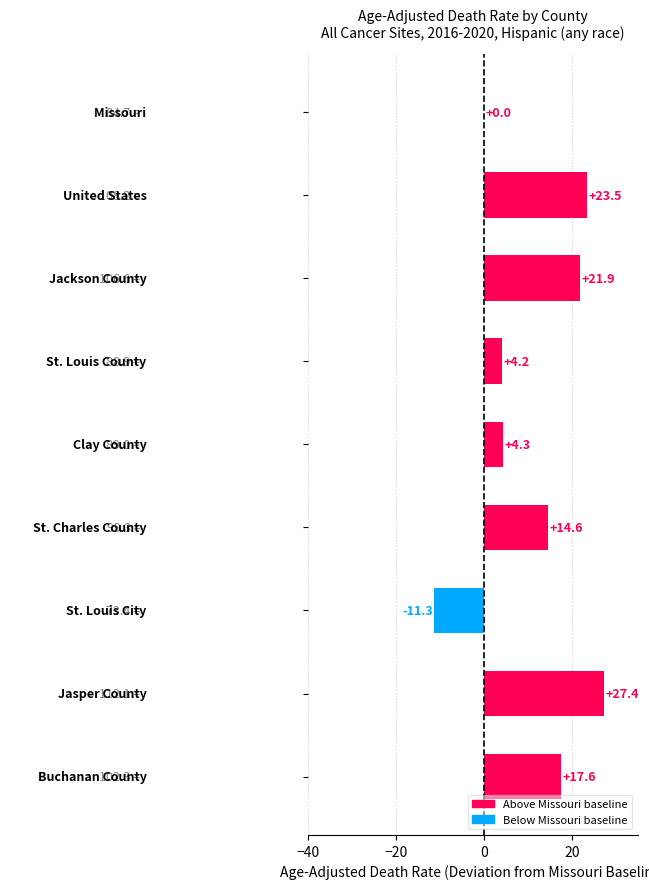

What is the sum of all values?

102.2